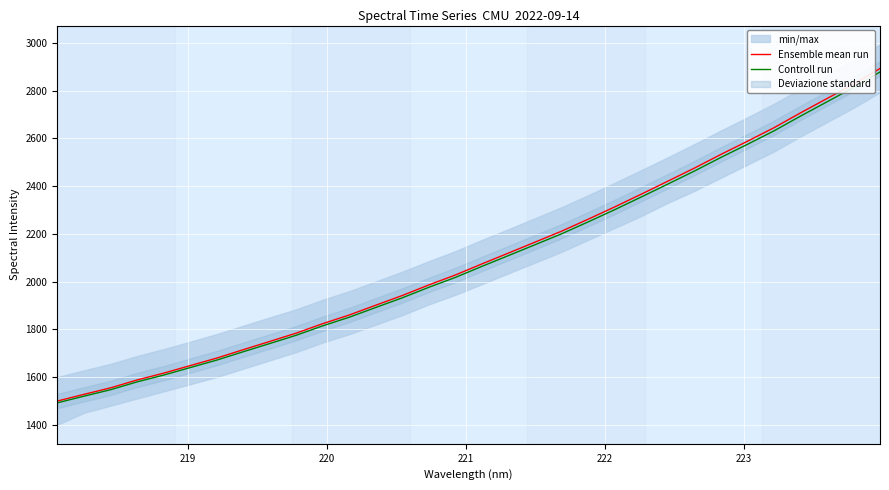

True or false: Controll run has more than 2 interior local peaks.

False